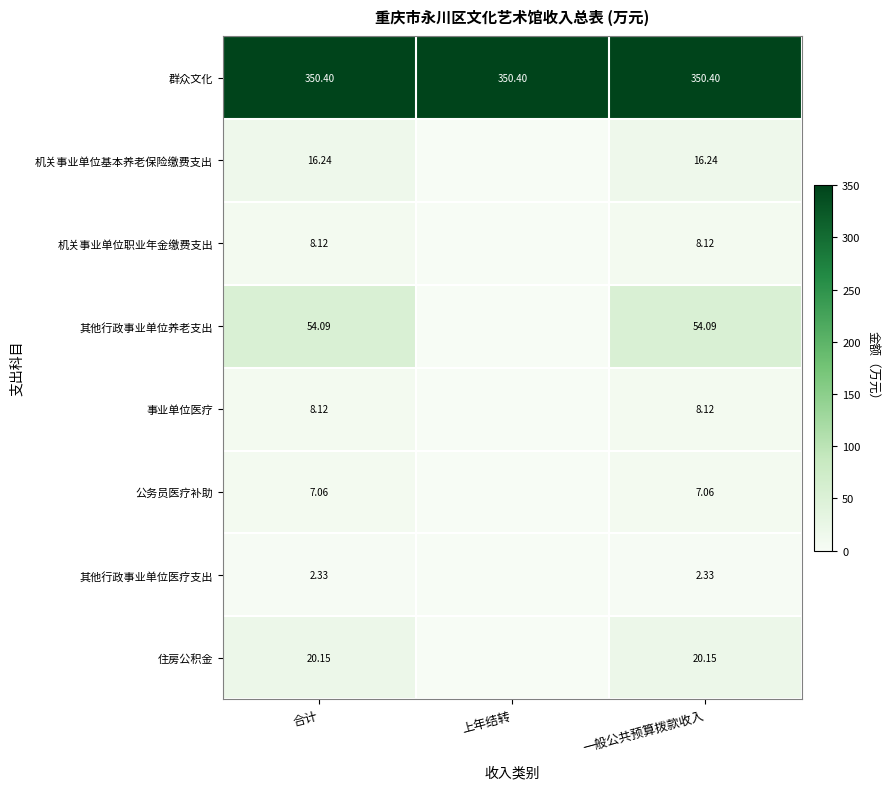

What is the spread (max minus min) of values at 一般公共预算拨款收入?

348.1